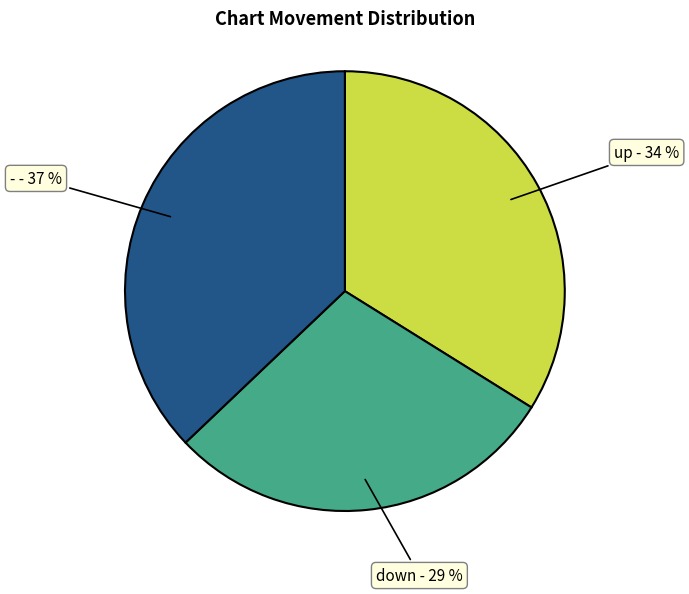

Rank the categories by value from lowest to highest.

down - 29 %, up - 34 %, - - 37 %